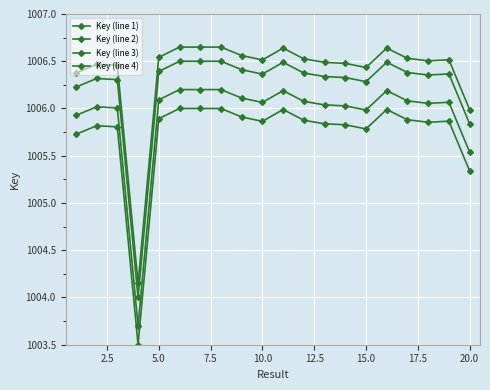

How many series are shown in this chart?

4